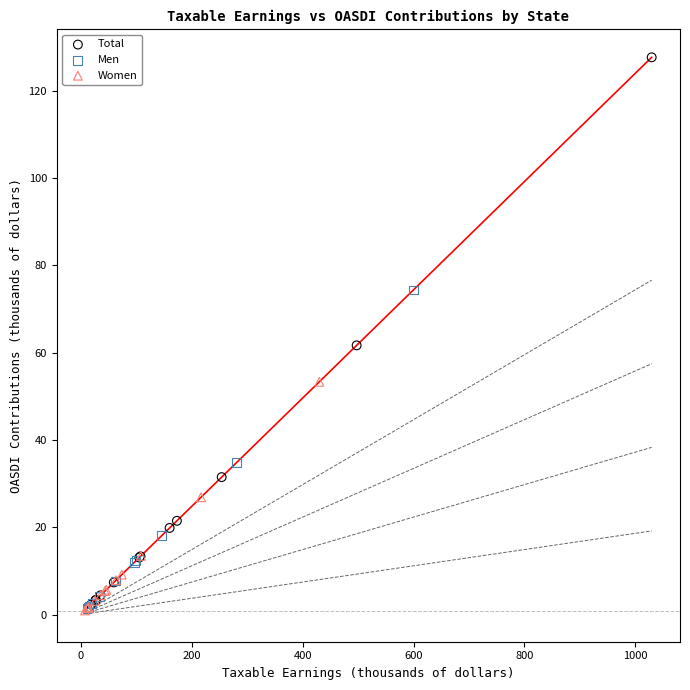

Which series contains the highest Y value?

Total